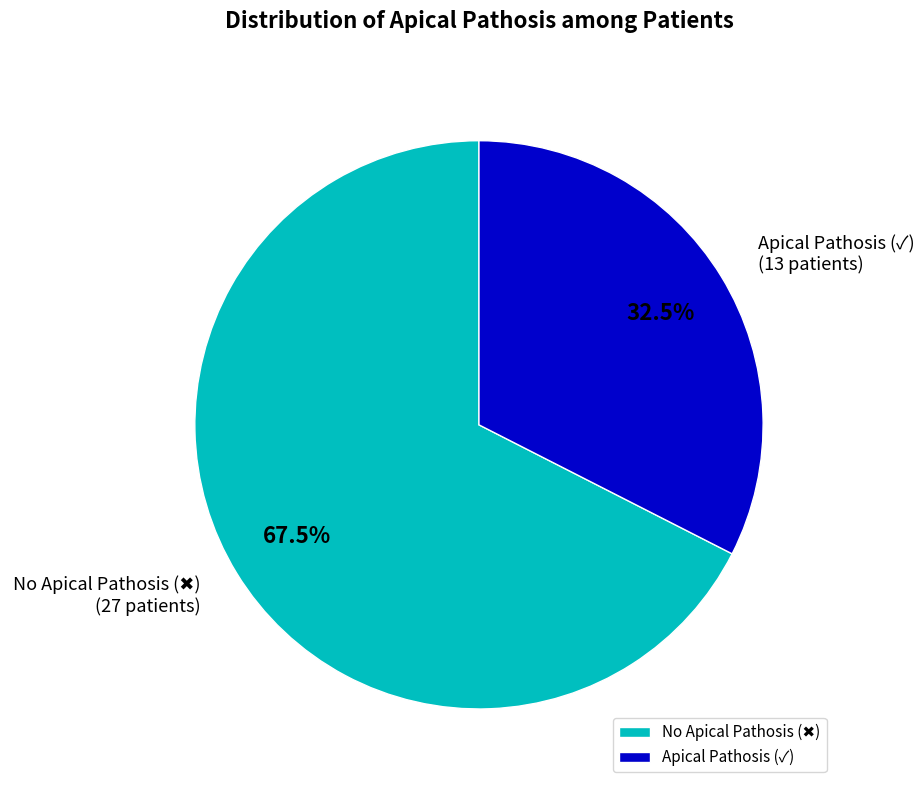

Does Apical Pathosis (✓) account for over 50% of the chart?

No